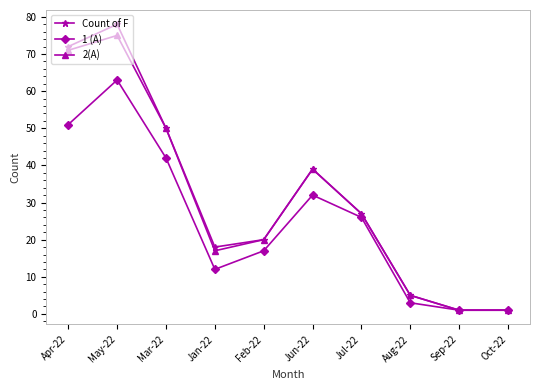

Reading left to right, transcribe all the data shown in this chart.

Count of F: Apr-22=72	May-22=78	Mar-22=50	Jan-22=18	Feb-22=20	Jun-22=39	Jul-22=27	Aug-22=5	Sep-22=1	Oct-22=1
1 (A): Apr-22=51	May-22=63	Mar-22=42	Jan-22=12	Feb-22=17	Jun-22=32	Jul-22=26	Aug-22=3	Sep-22=1	Oct-22=1
2(A): Apr-22=71	May-22=75	Mar-22=50	Jan-22=17	Feb-22=20	Jun-22=39	Jul-22=27	Aug-22=5	Sep-22=1	Oct-22=1